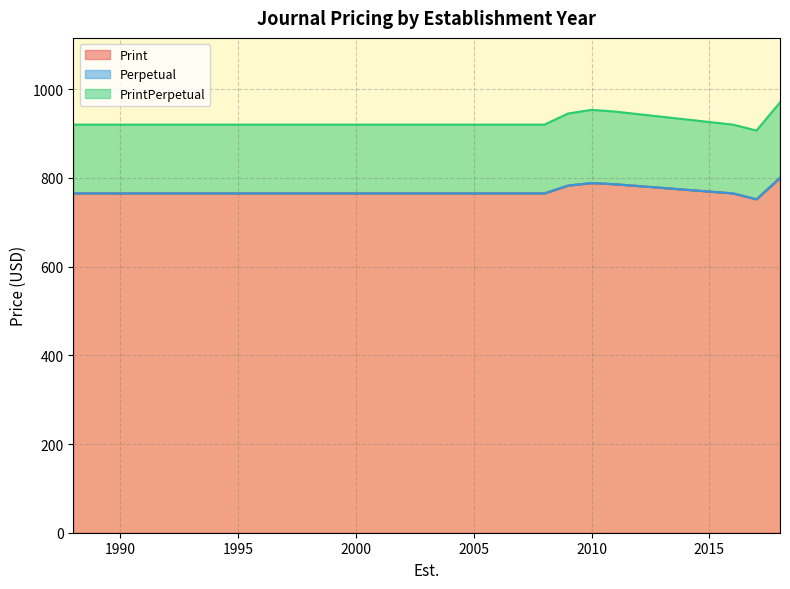

What is the total value across all series at 1990?

920.0